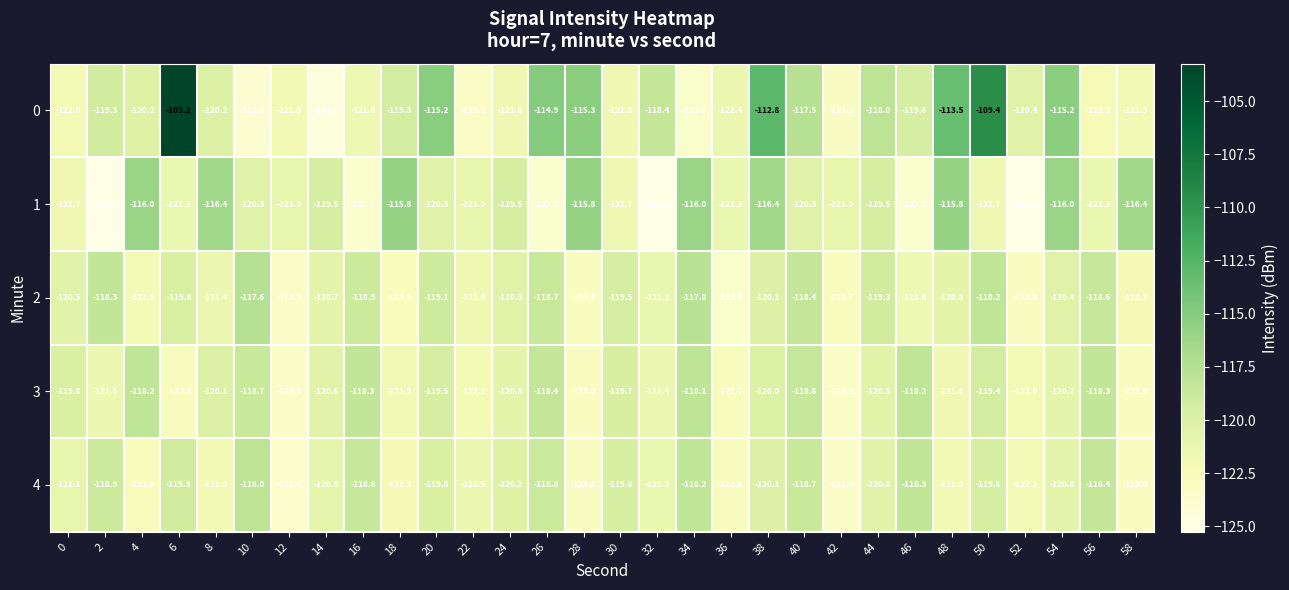

Rank the series at 50 from highest to lowest value.

0, 2, 3, 4, 1